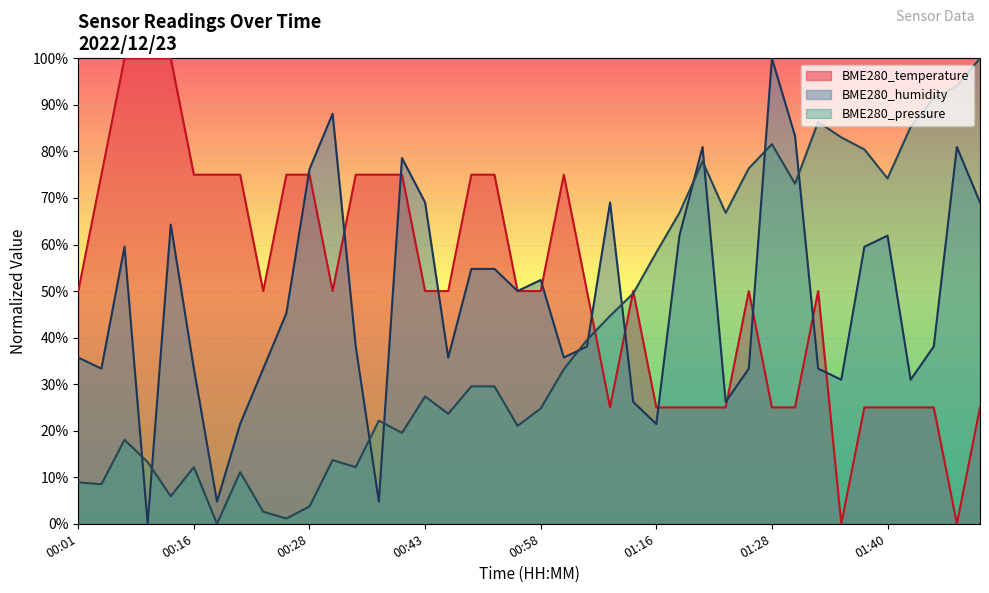

The value of BME280_humidity at 01:13 is 16.9. True or false?

False